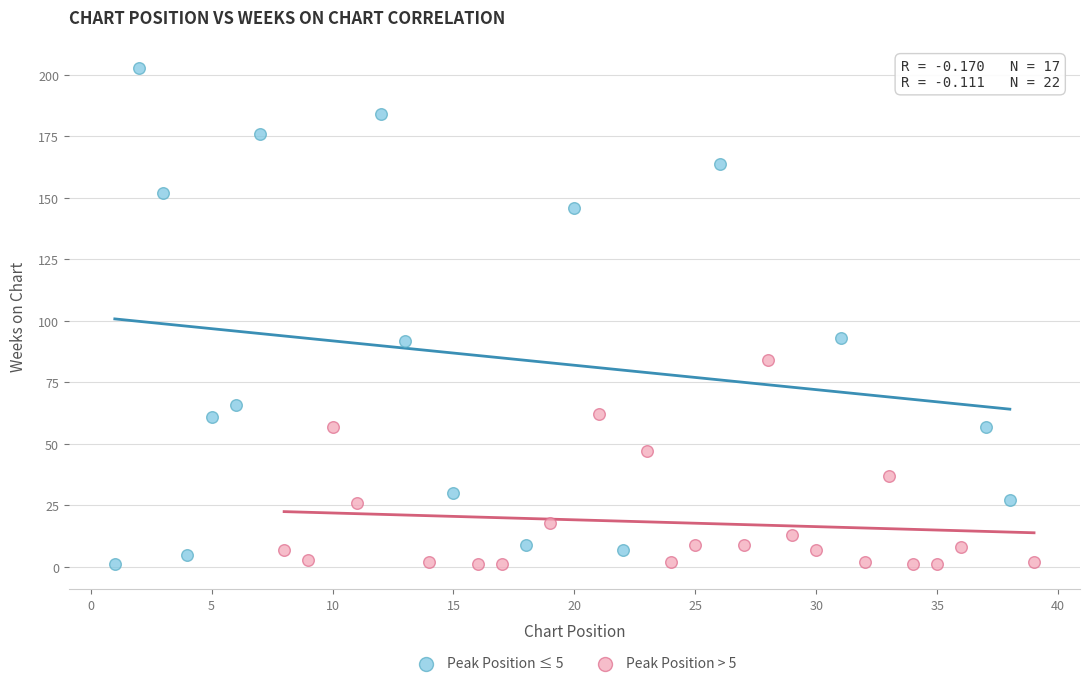

Which series contains the highest Y value?

Peak Position ≤ 5